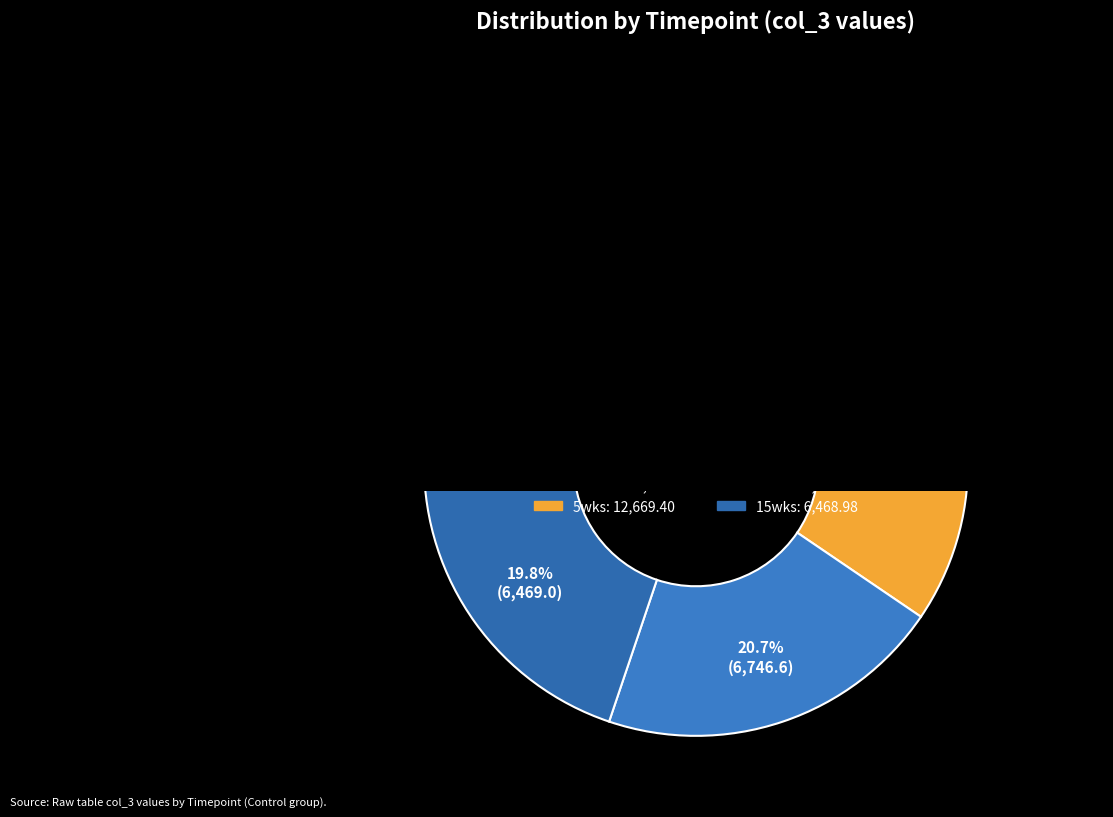

How many segments does this pie chart have?

4